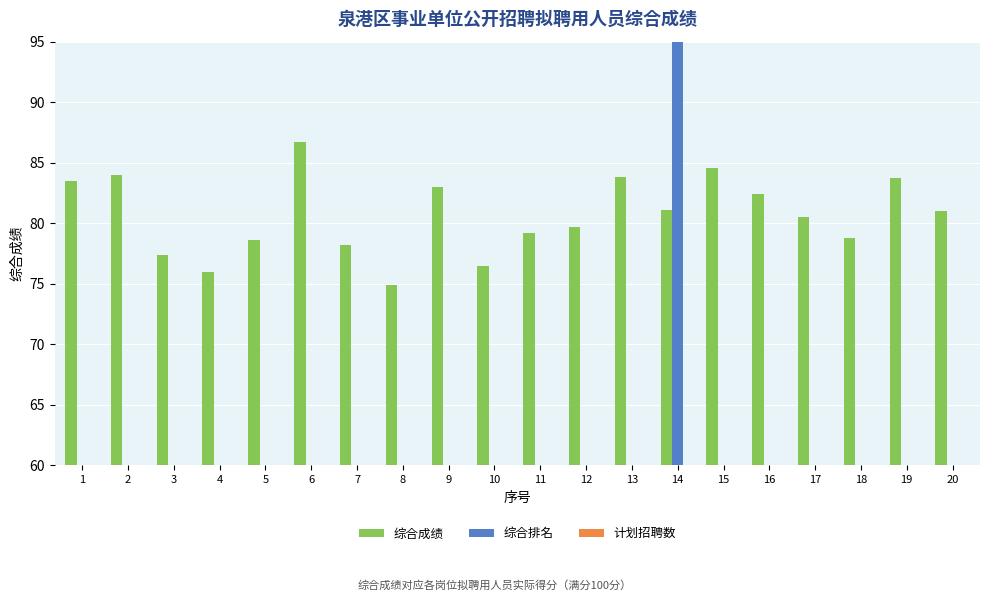

True or false: 综合排名 has a value of 50.0 at 16.

True